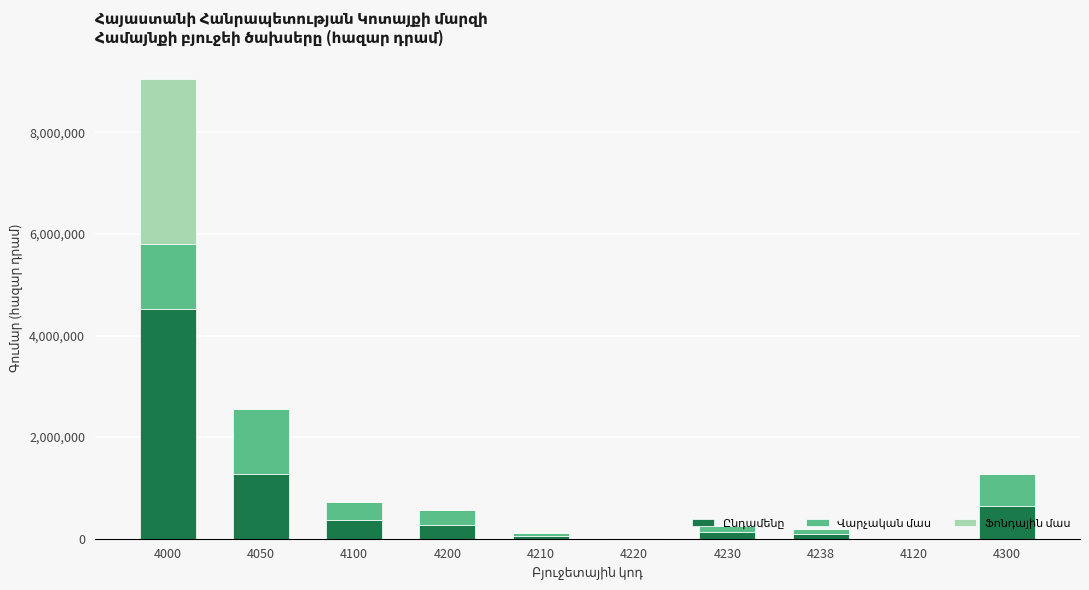

At which category is the sum across all series the highest?

4000